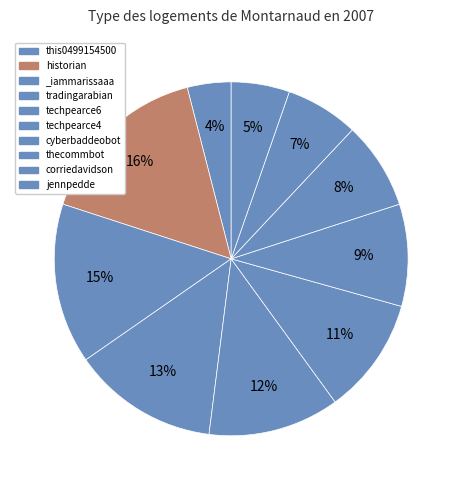

The historian slice represents 22% of the pie. True or false?

False